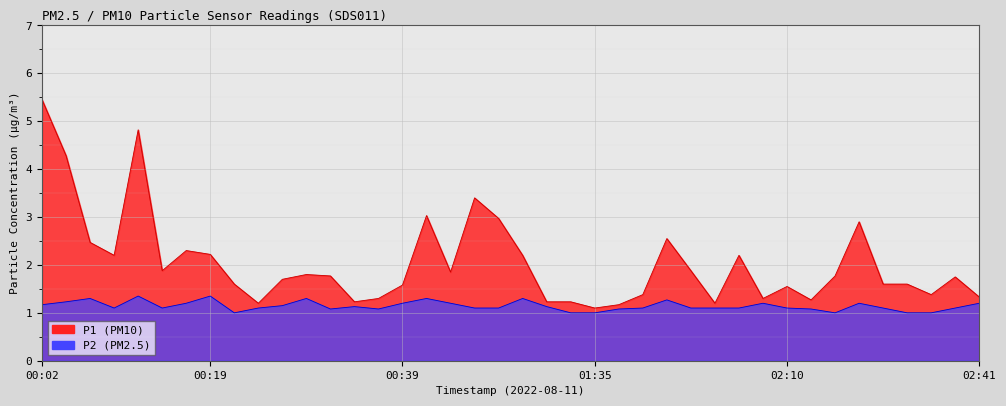

Which category has the lowest value across all series?

00:22